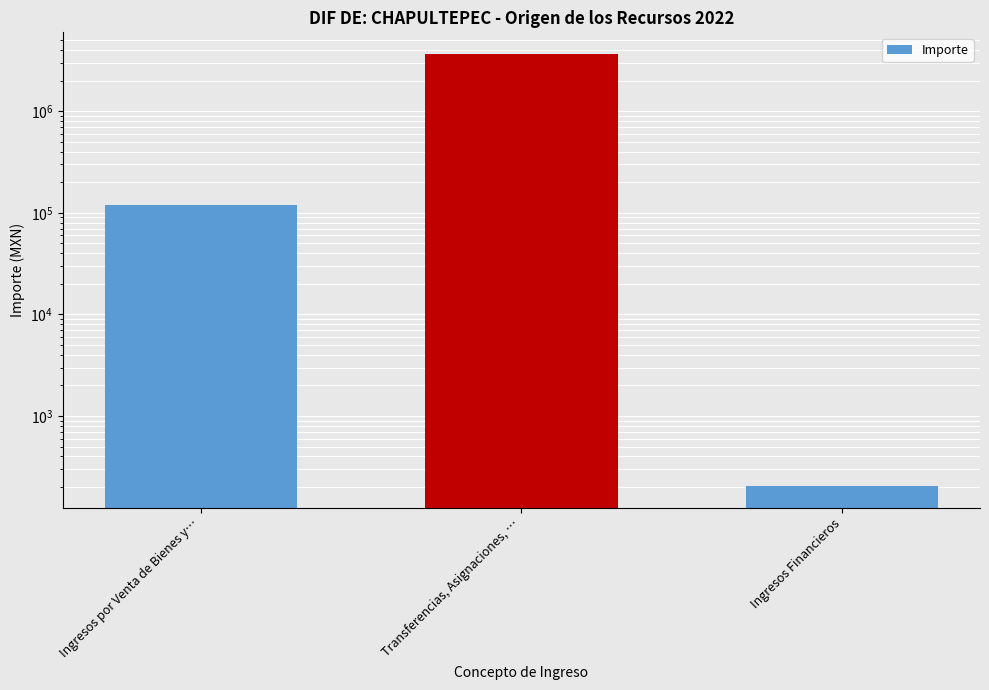

What is the value of the 3rd bar from the left?

204